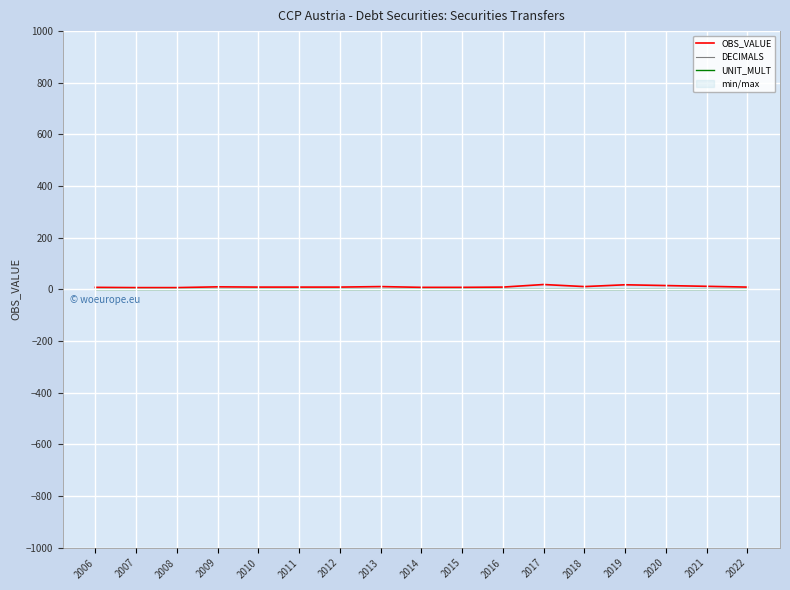

Rank the series by their maximum value, from lowest to highest.

DECIMALS, UNIT_MULT, OBS_VALUE